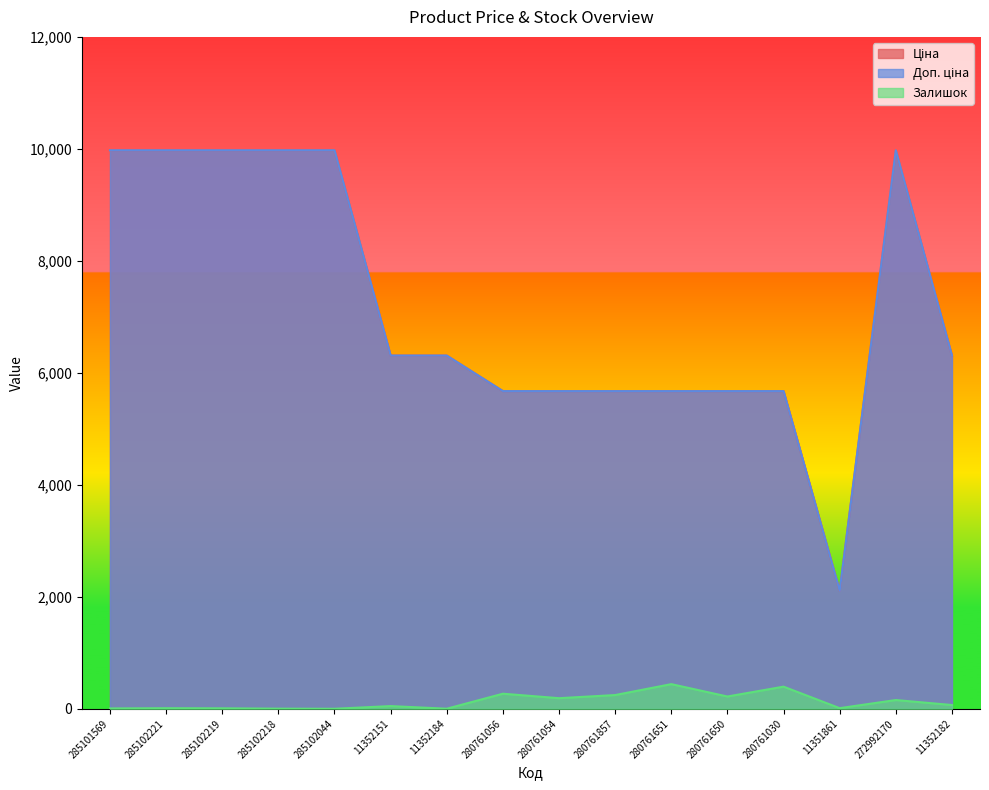

Rank the series at 280761056 from highest to lowest value.

Ціна, Доп. ціна, Залишок